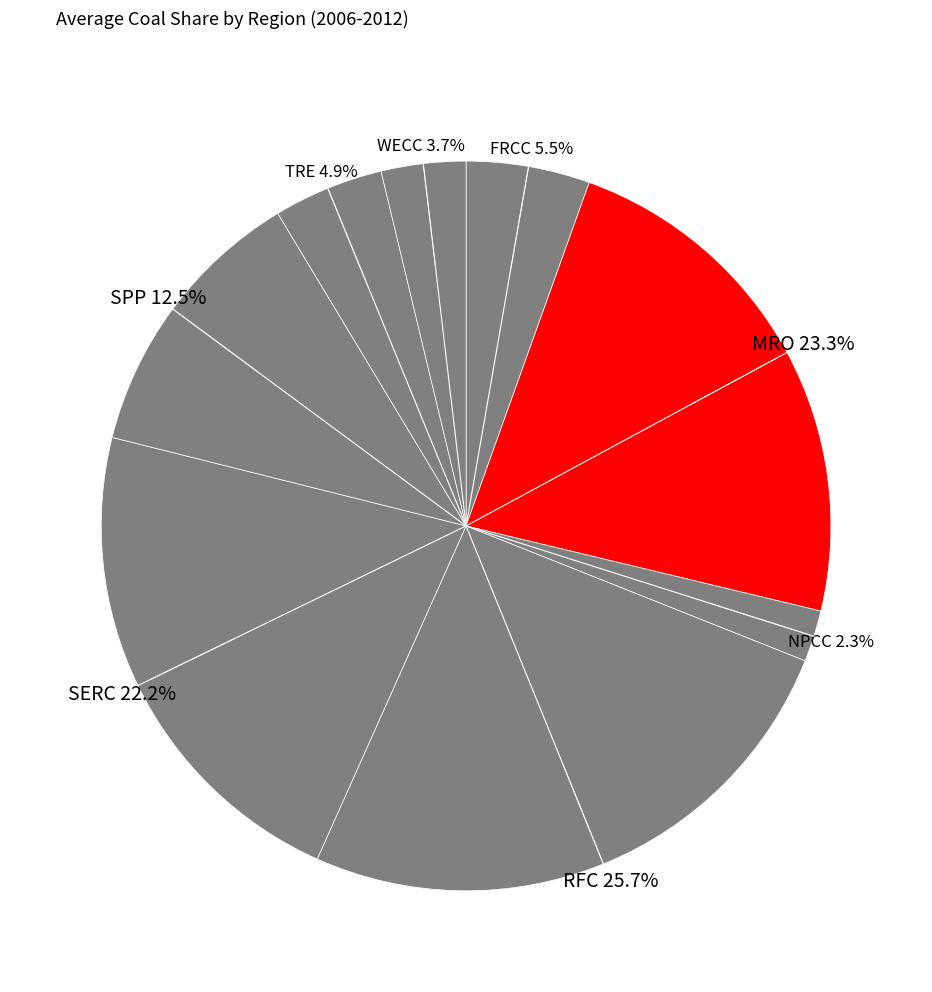

Is there a majority slice in this chart?

No